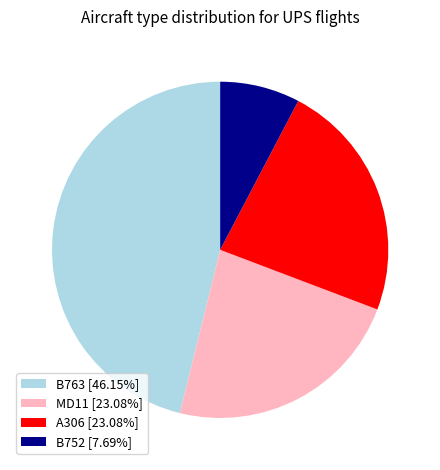

Is the sum of MD11 [23.08%] and B763 [46.15%] greater than half?

Yes